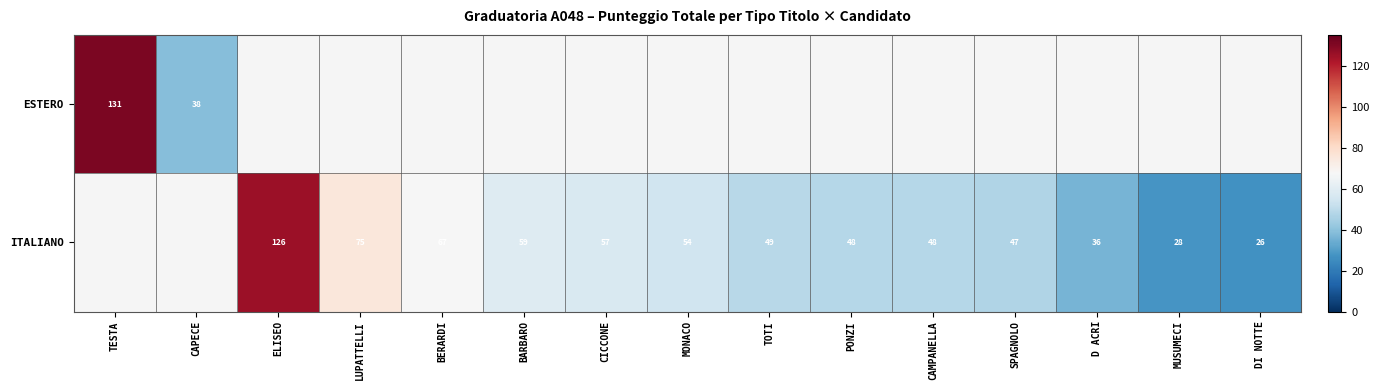

What is the sum of the ITALIANO values at CAMPANELLA and MONACO?

102